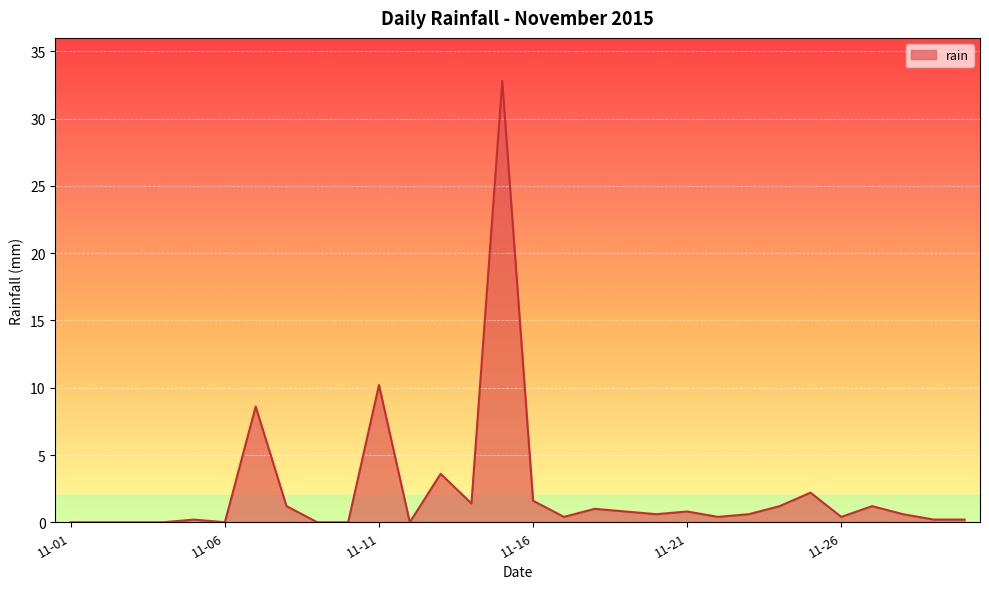

What is the maximum value shown in the chart?

32.8